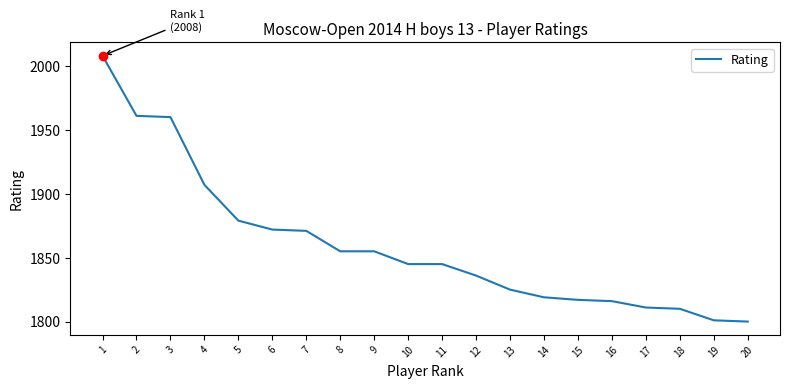

What is the difference between the maximum and minimum values?

208